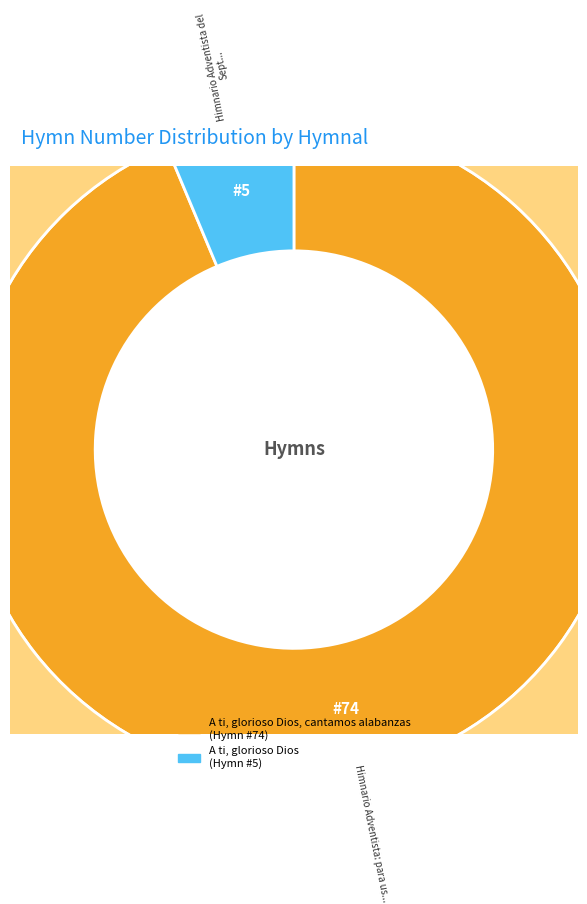

Is the sum of A ti, glorioso Dios, cantamos alabanzas and A ti, glorioso Dios greater than half?

Yes